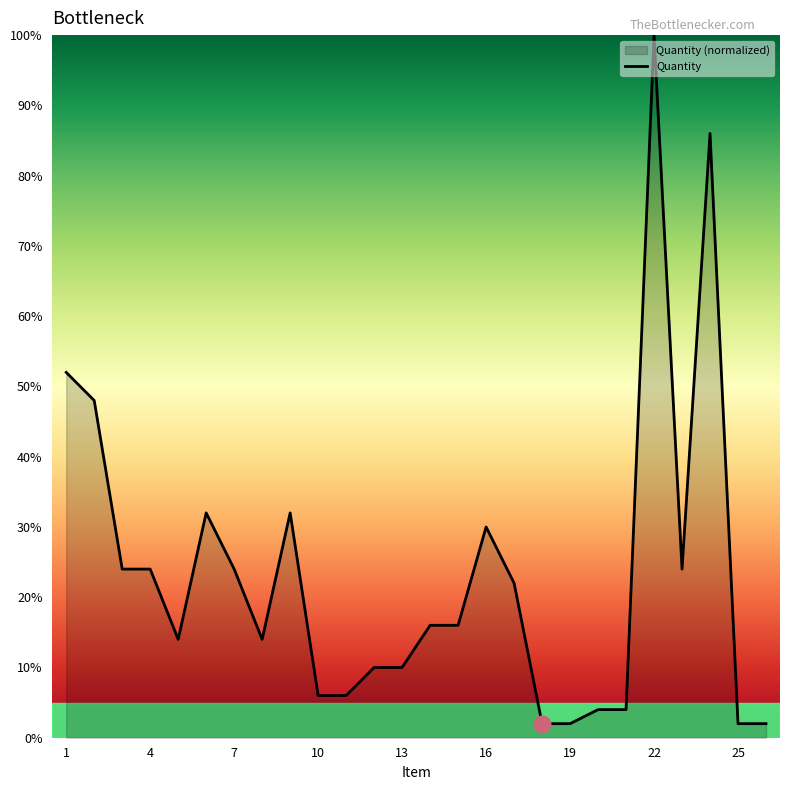

At which category does the chart reach its peak across all series?

22